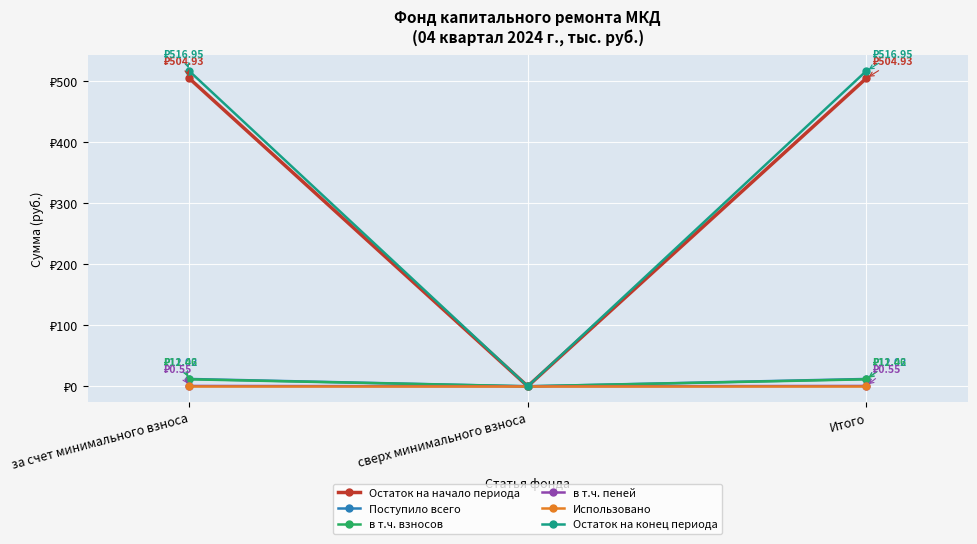

Reading left to right, transcribe all the data shown in this chart.

Остаток на начало периода: 504.9	0.0	504.9
Поступило всего: 12.0	0.0	12.0
в т.ч. взносов: 11.5	0.0	11.5
в т.ч. пеней: 0.6	0.0	0.6
Использовано: 0.0	0.0	0.0
Остаток на конец периода: 517.0	0.0	517.0